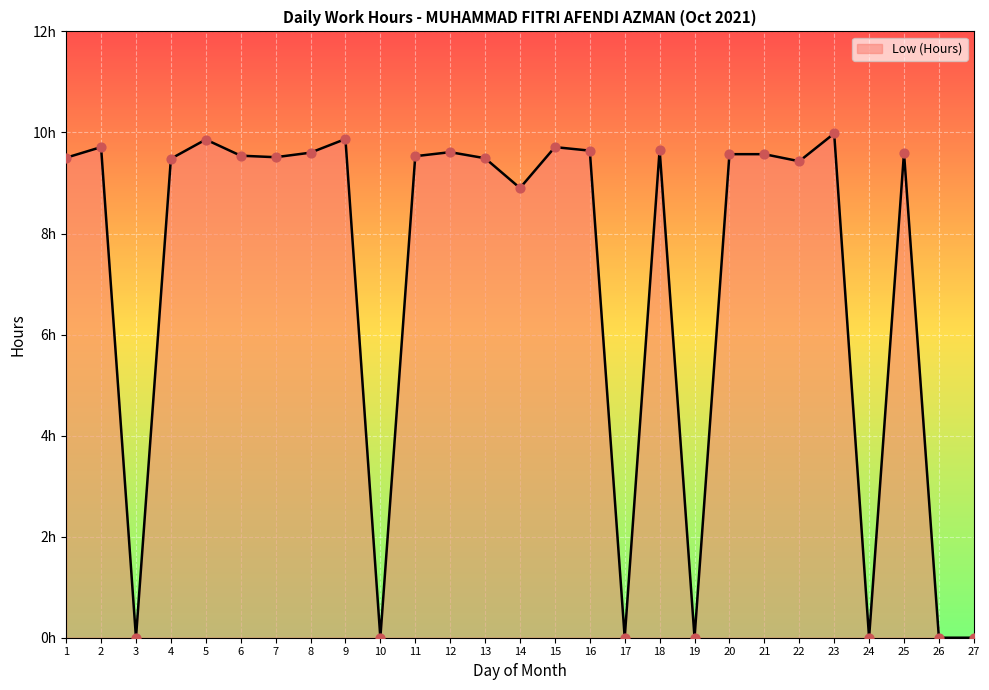

What is the change in value from 6 to 15?

+0.2